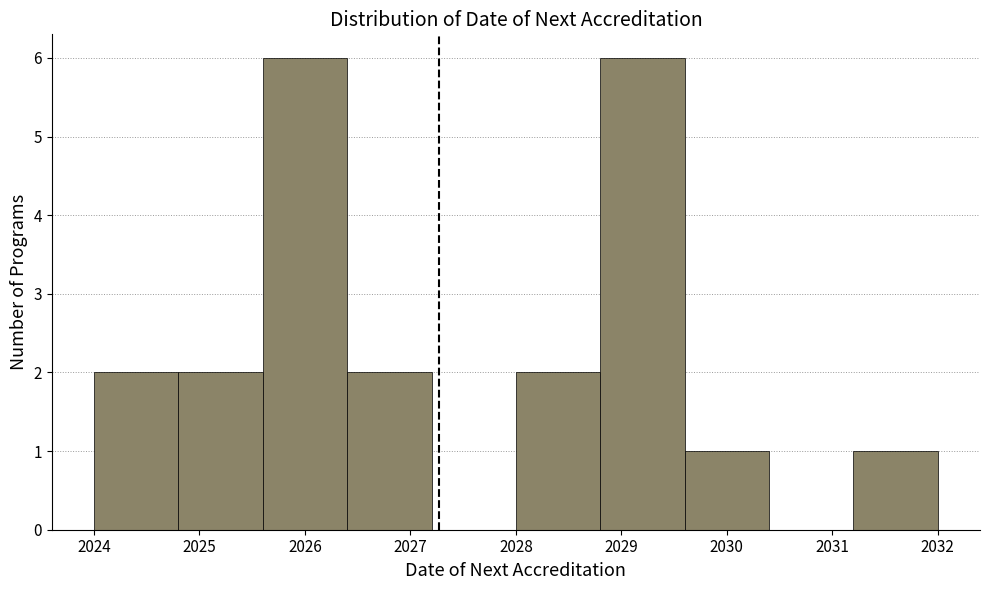

What is the height of the bar covering 2028.8 to 2029.6 on the x-axis? The values are not printed on the chart, so give them approximately, as read against the axis.

6